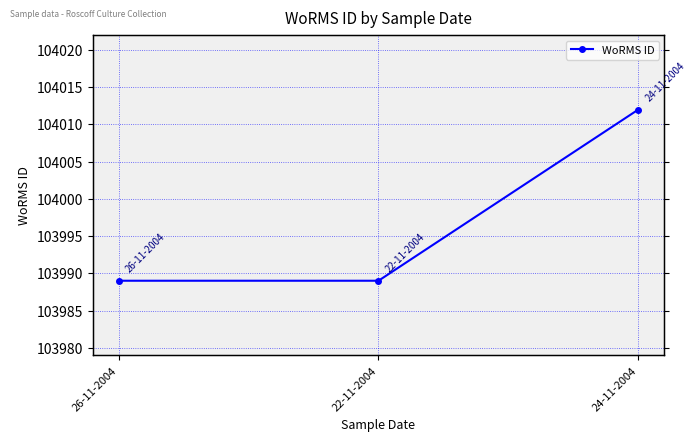

Approximately how many times larger is the value at 26-11-2004 compared to 24-11-2004?

1.0